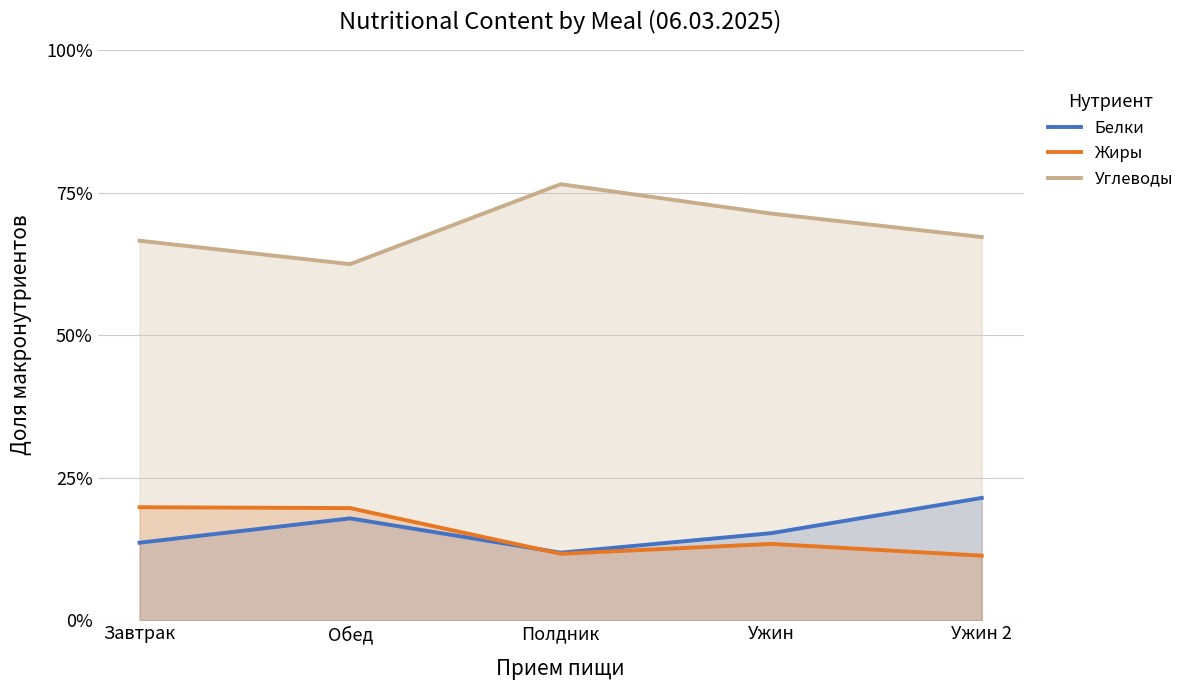

True or false: Углеводы and Жиры intersect in this chart.

False